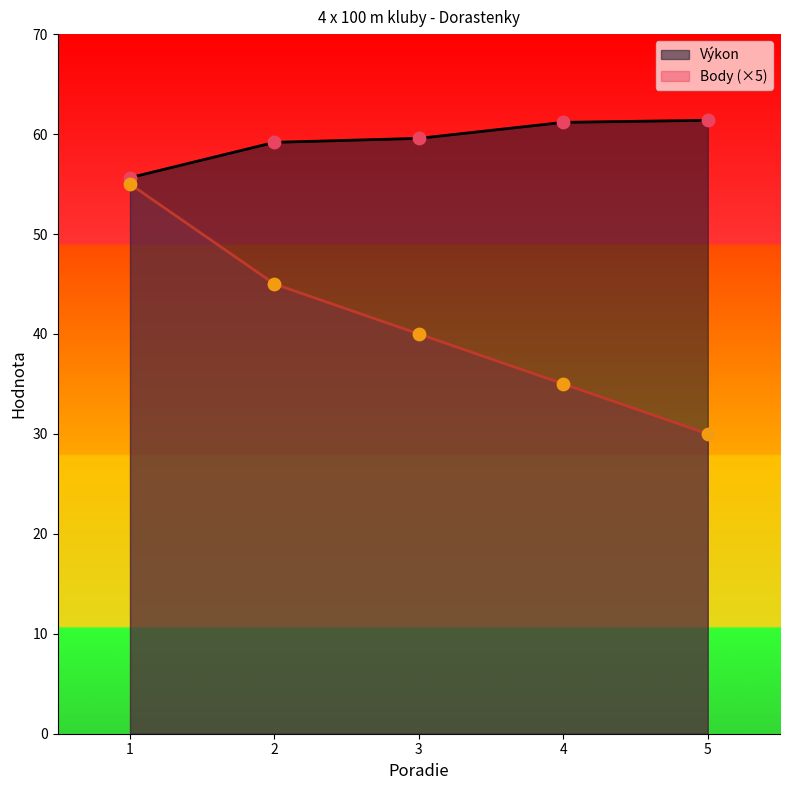

At how many categories does at least one series exceed 56?

4